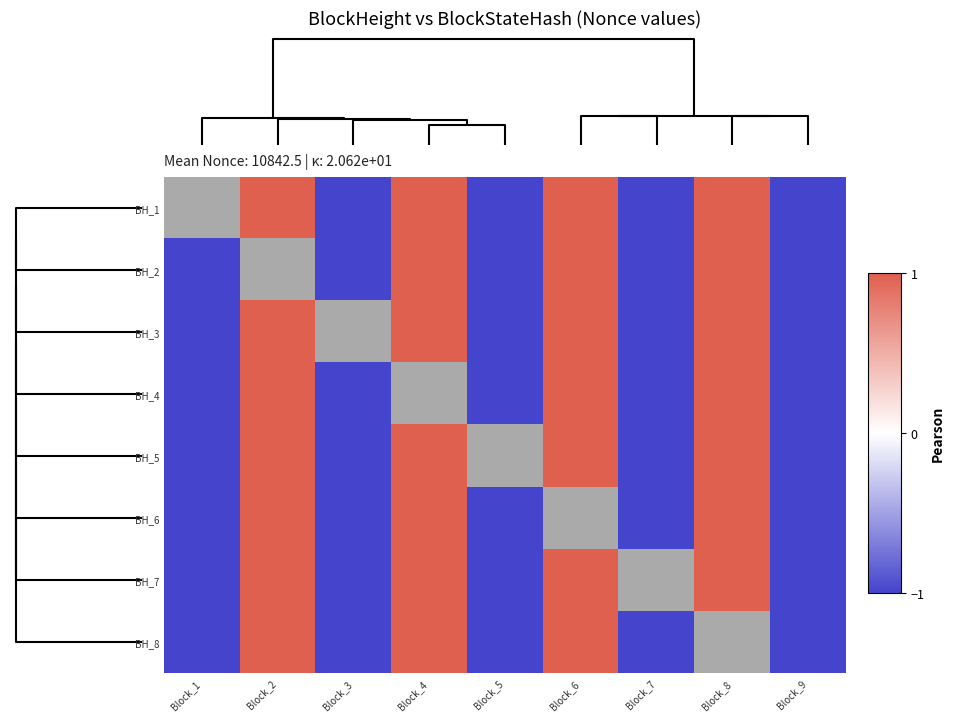

Which has a higher value, Block_1 or Block_2?

Block_2